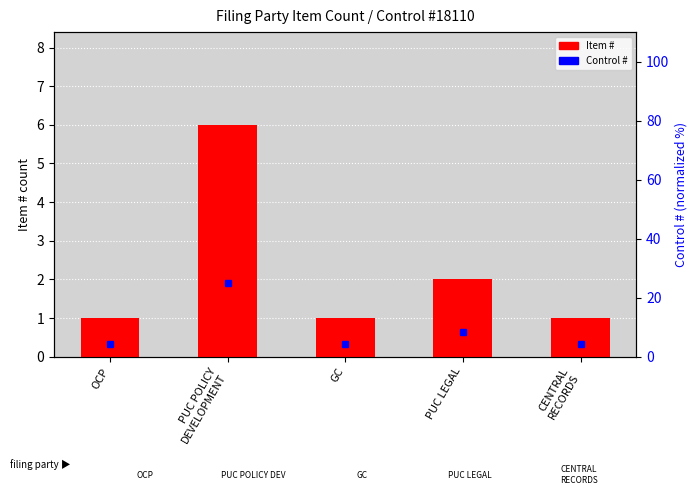

What is the label of the 4th bar from the left?

PUC LEGAL